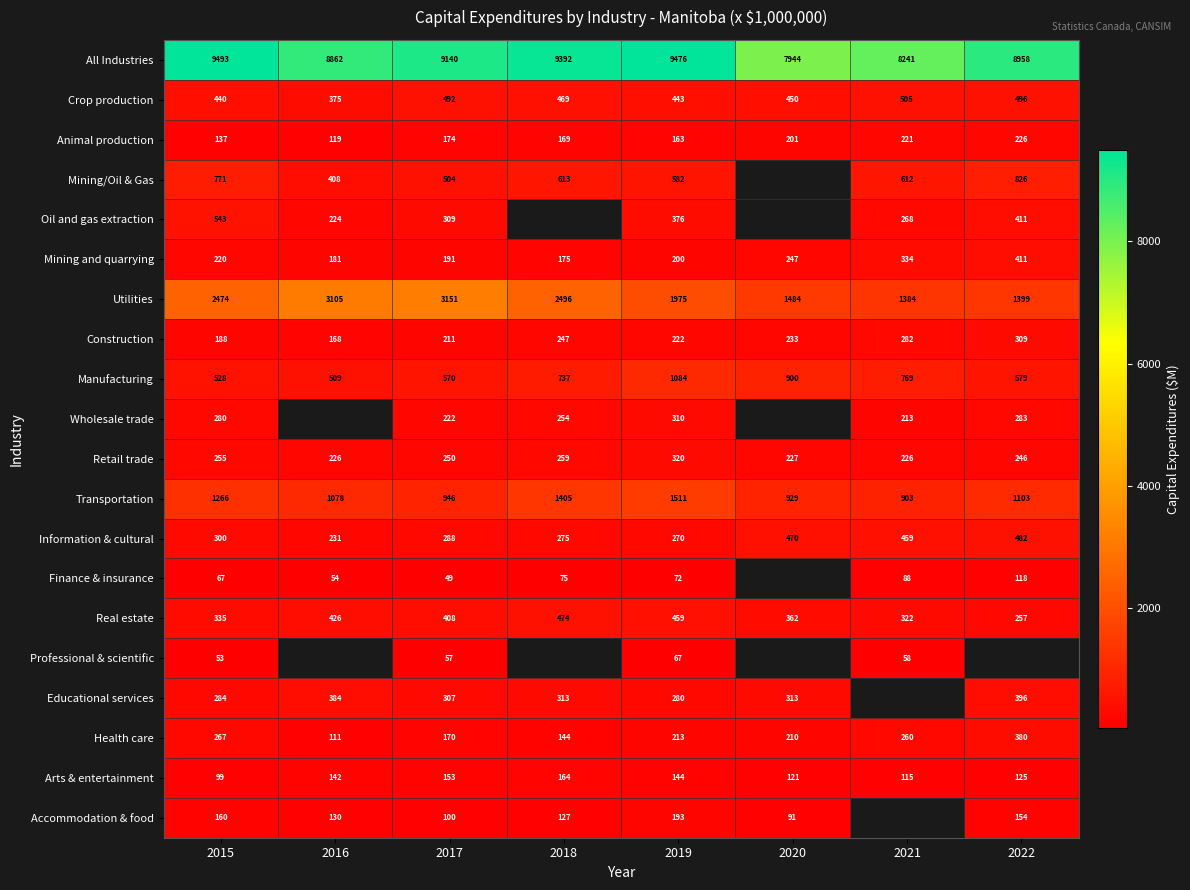

Rank the categories by Crop production value from highest to lowest.

2021, 2022, 2017, 2018, 2020, 2019, 2015, 2016